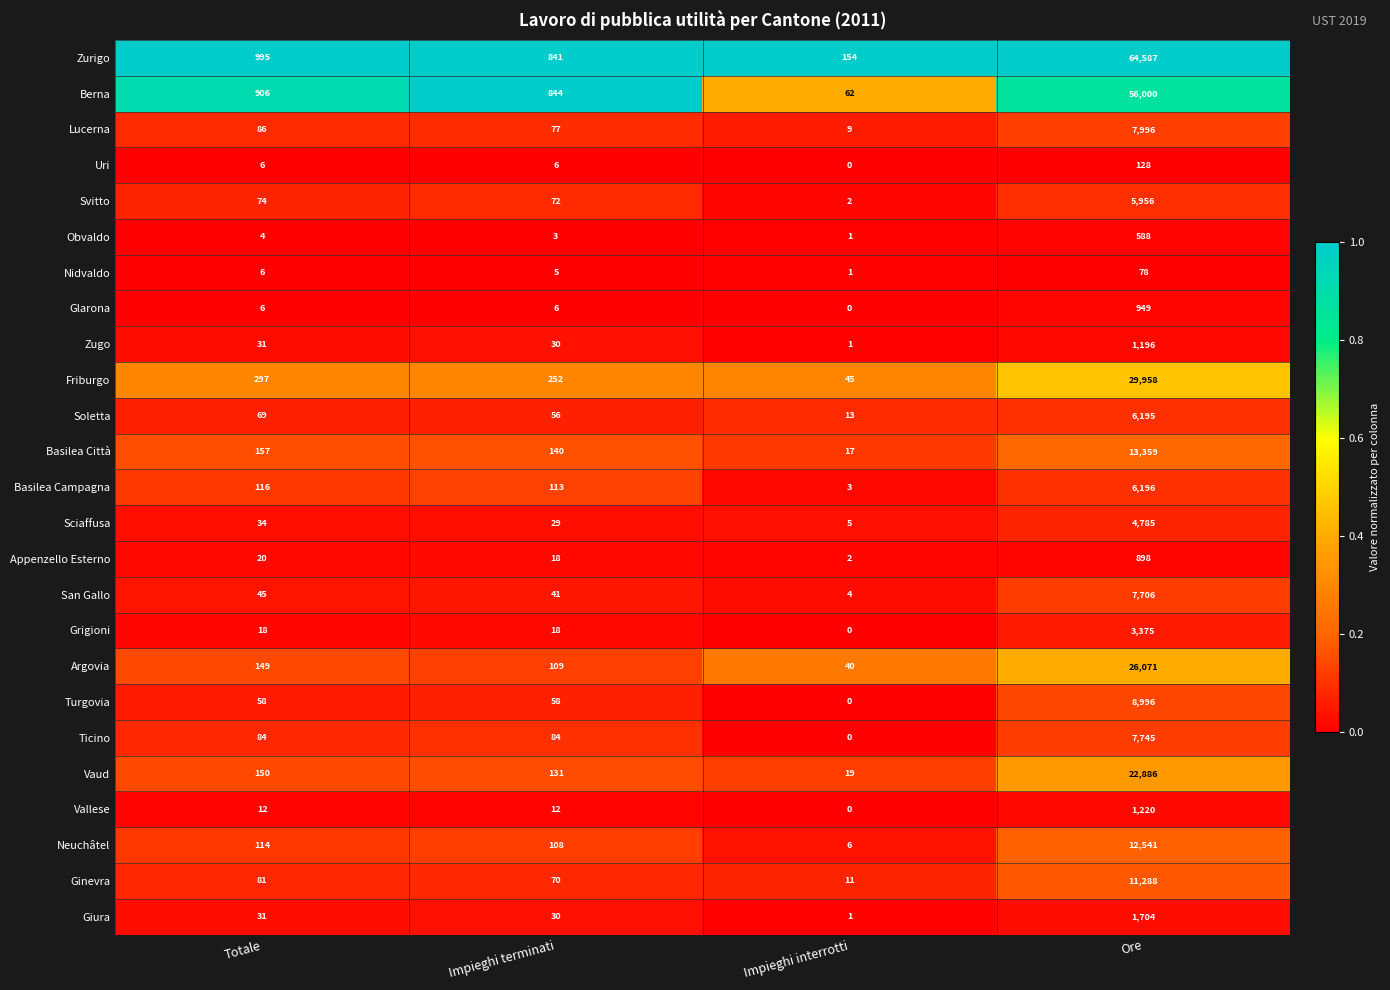

True or false: Basilea Città has a value of 12 at Impieghi interrotti.

False